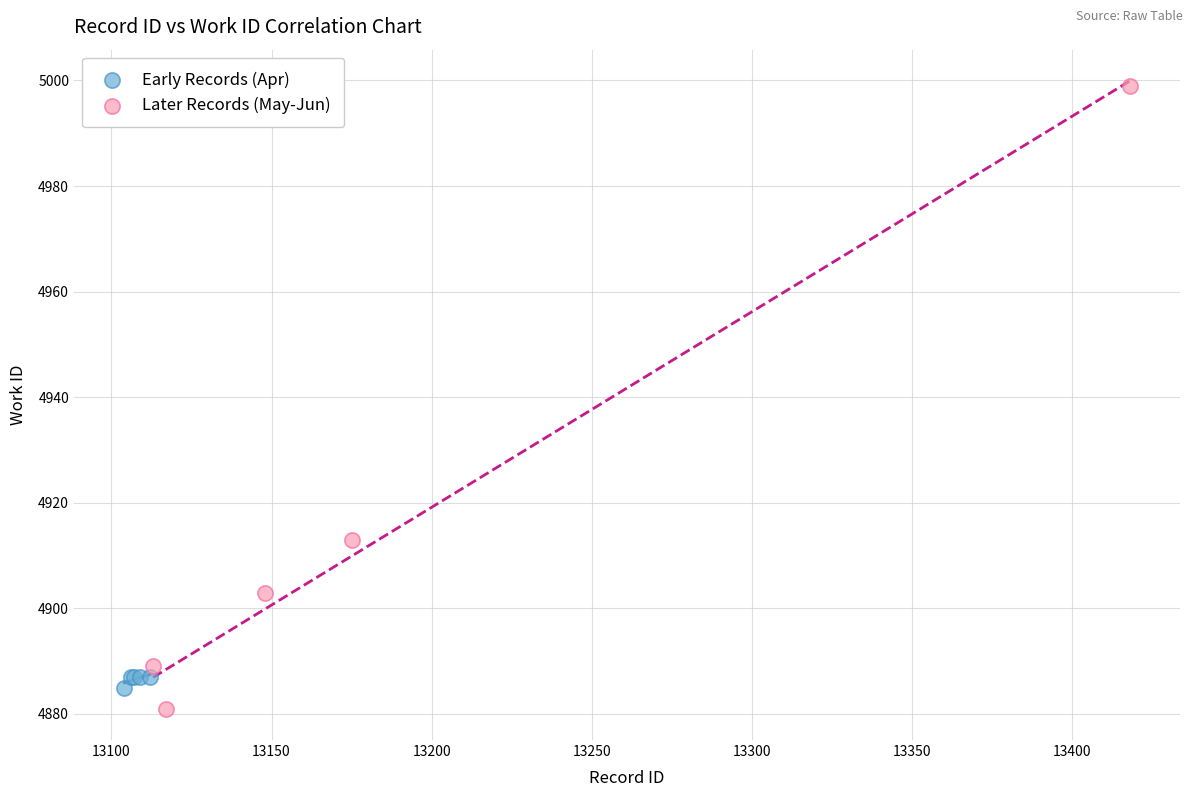

Which series contains the highest Y value?

Later Records (May-Jun)